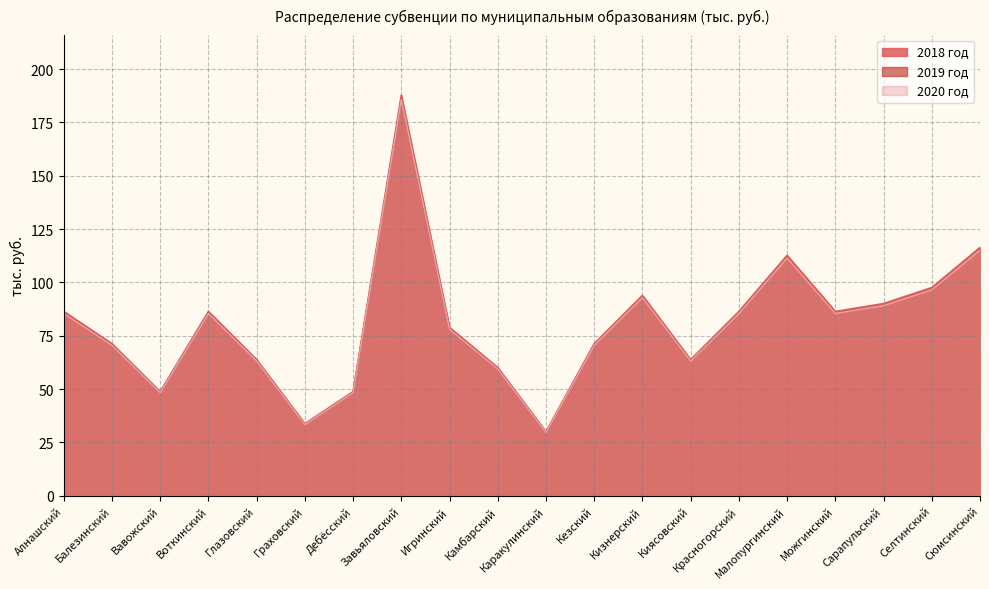

Which series has the largest range (max minus min)?

2018 год